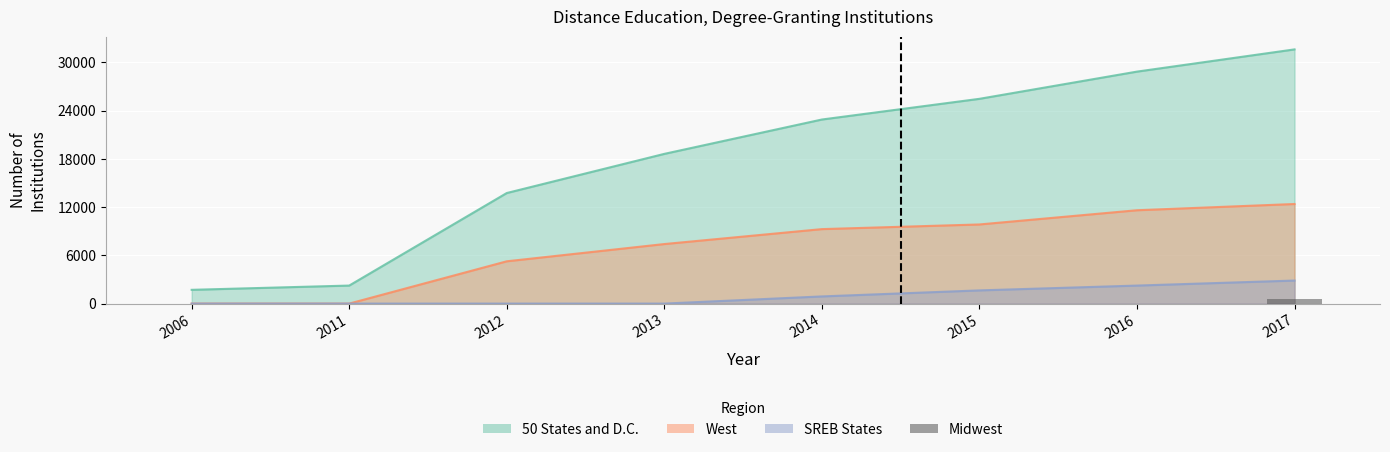

Which label corresponds to the largest value in the chart?

2017